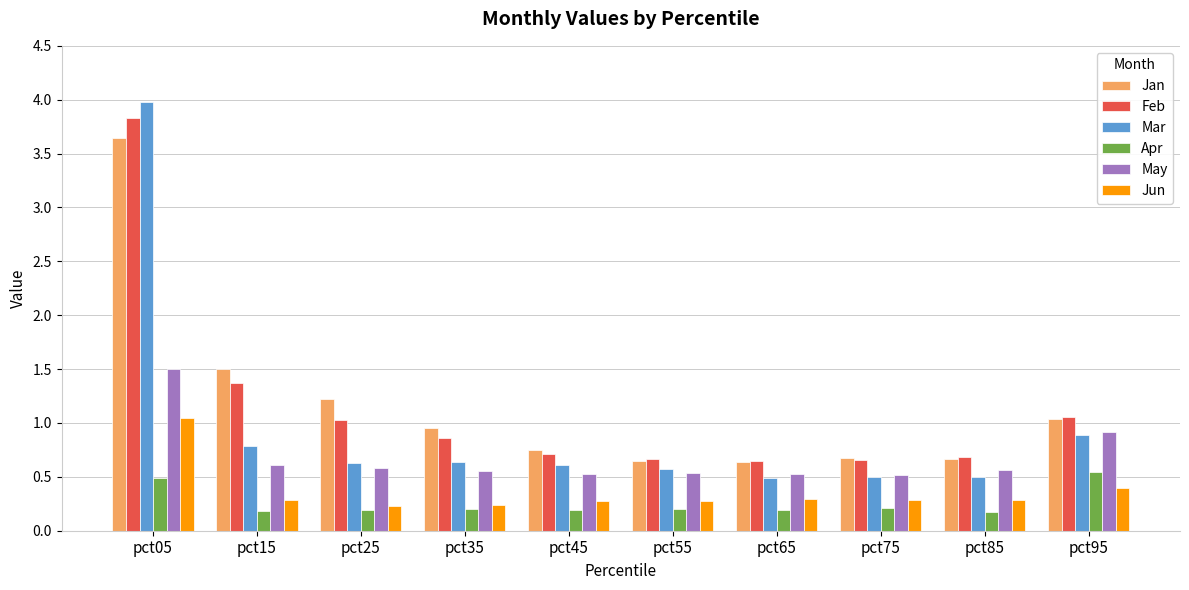

What is the smallest value displayed?

0.2